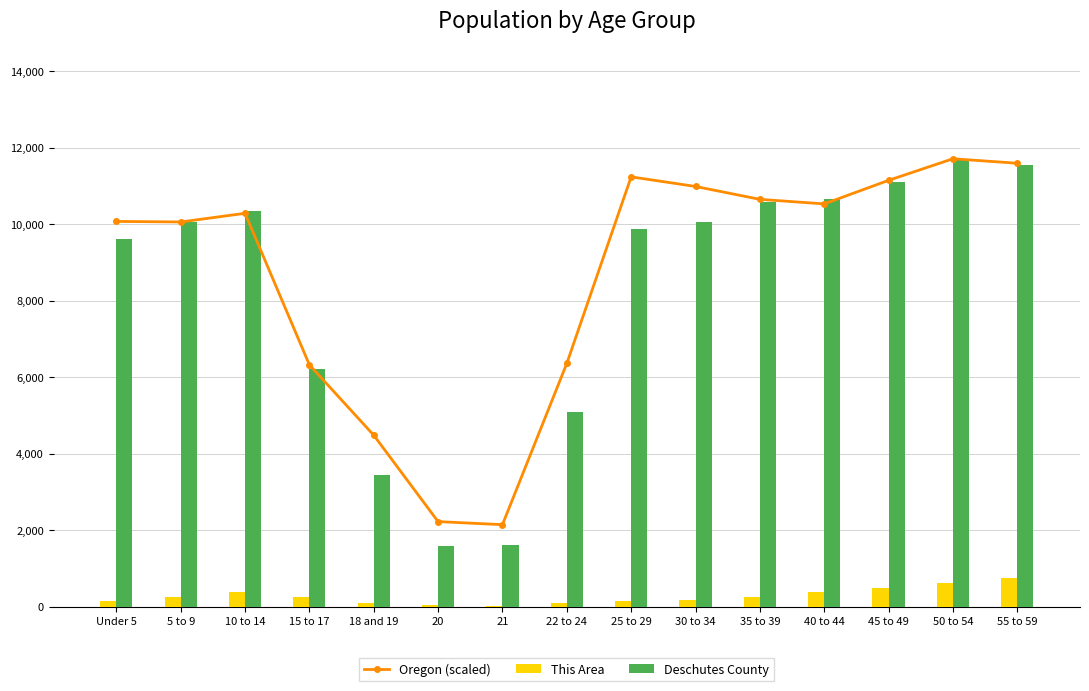

At how many categories does at least one series exceed 728?

15